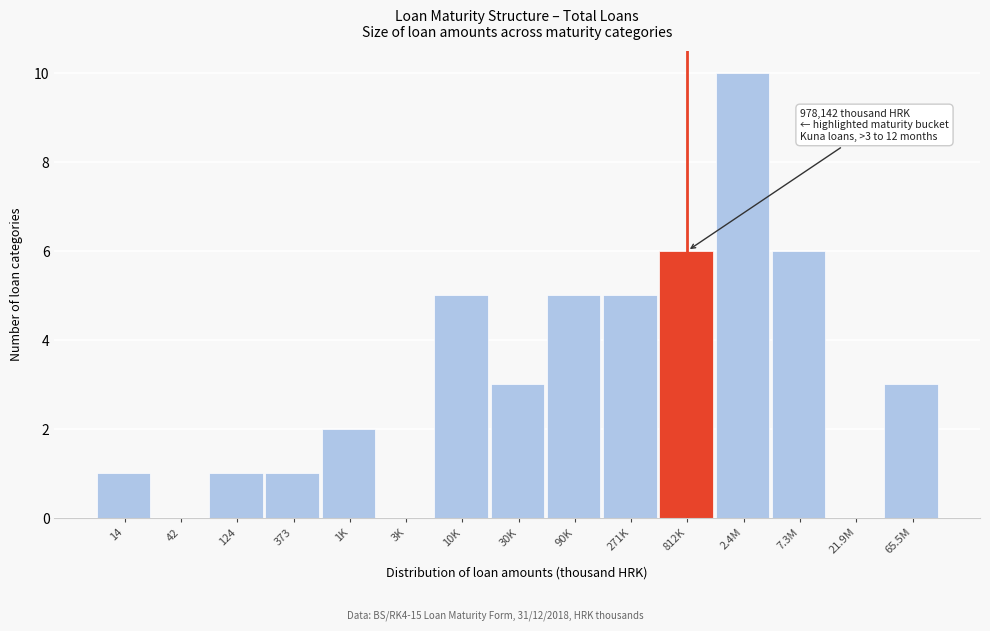

Reading left to right, transcribe all the data shown in this chart.

14=1	42=0	124=1	373=1	1K=2	3K=0	10K=5	30K=3	90K=5	271K=5	812K=6	2.4M=10	7.3M=6	21.9M=0	65.5M=3